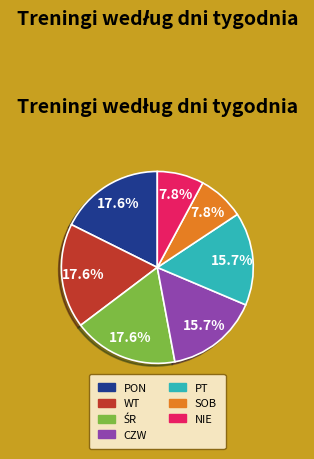

Is there any slice that represents more than half of the pie?

No